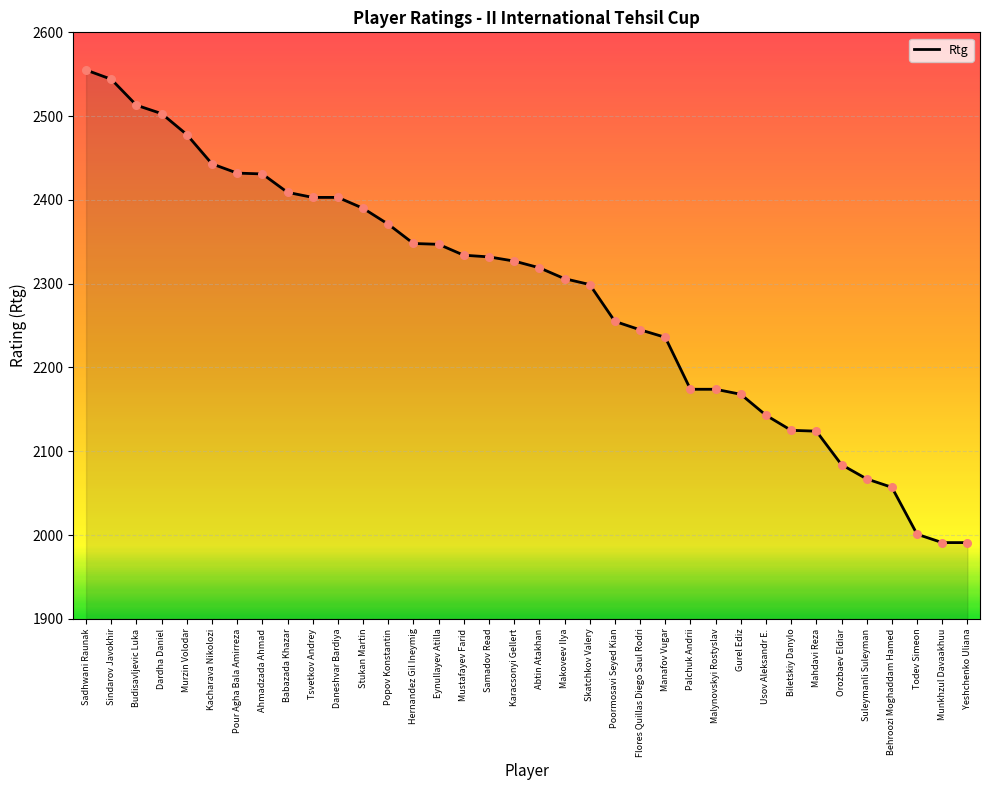

What is the ratio of the value at Tsvetkov Andrey to the value at Hernandez Gil Ineymig?

1.0